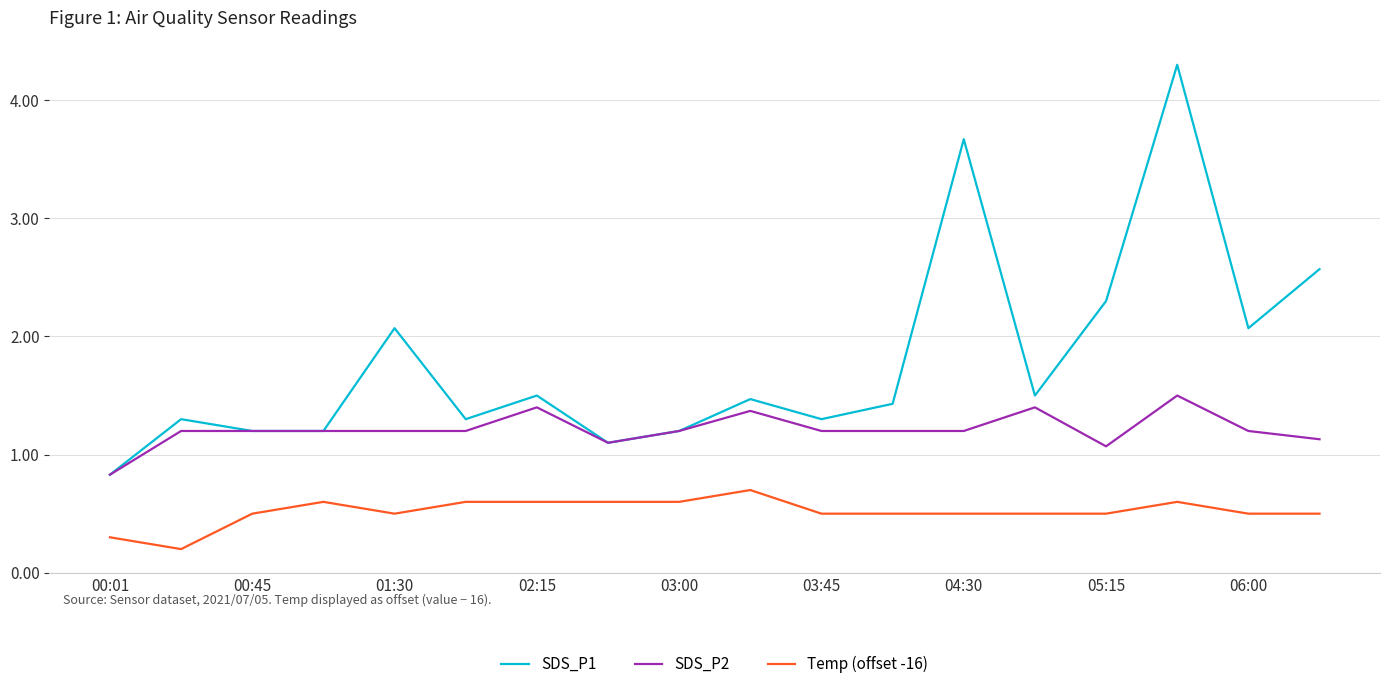

True or false: Temp (offset -16) and SDS_P2 cross at least once.

False